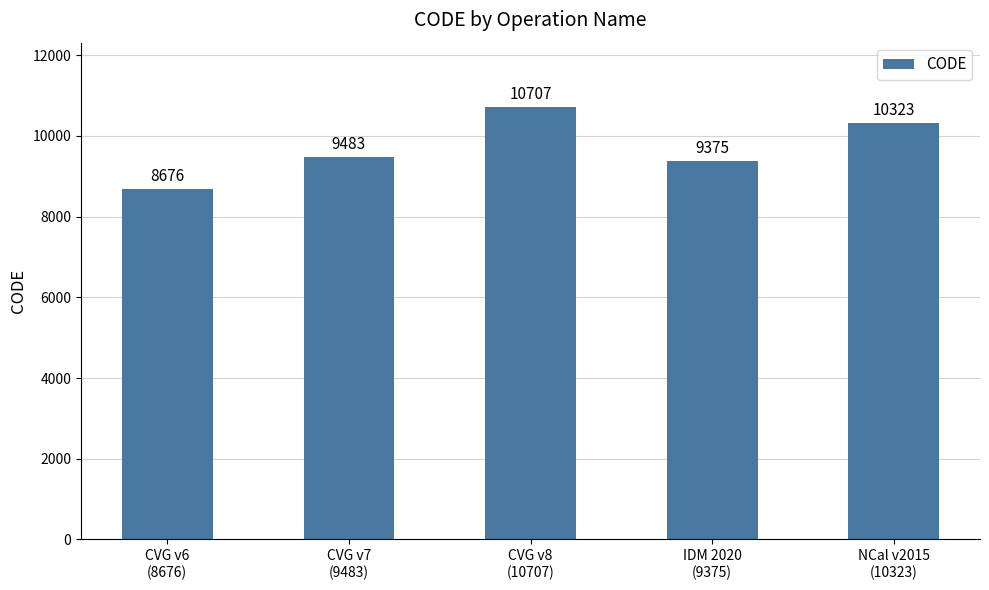

List the labels in order of value, largest first.

CVG v8
(10707), NCal v2015
(10323), CVG v7
(9483), IDM 2020
(9375), CVG v6
(8676)